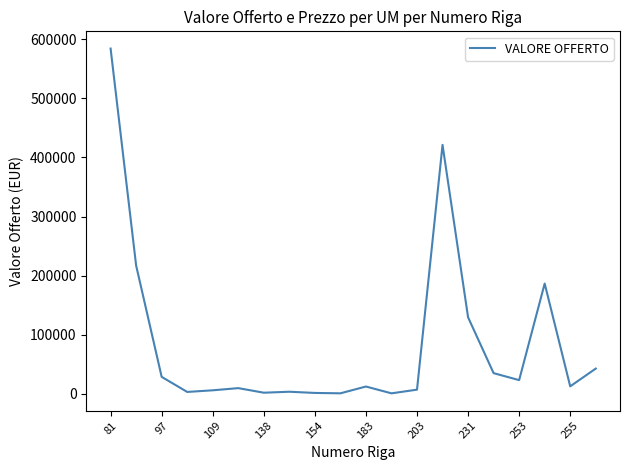

What is the difference between the maximum and minimum values?

583117.2